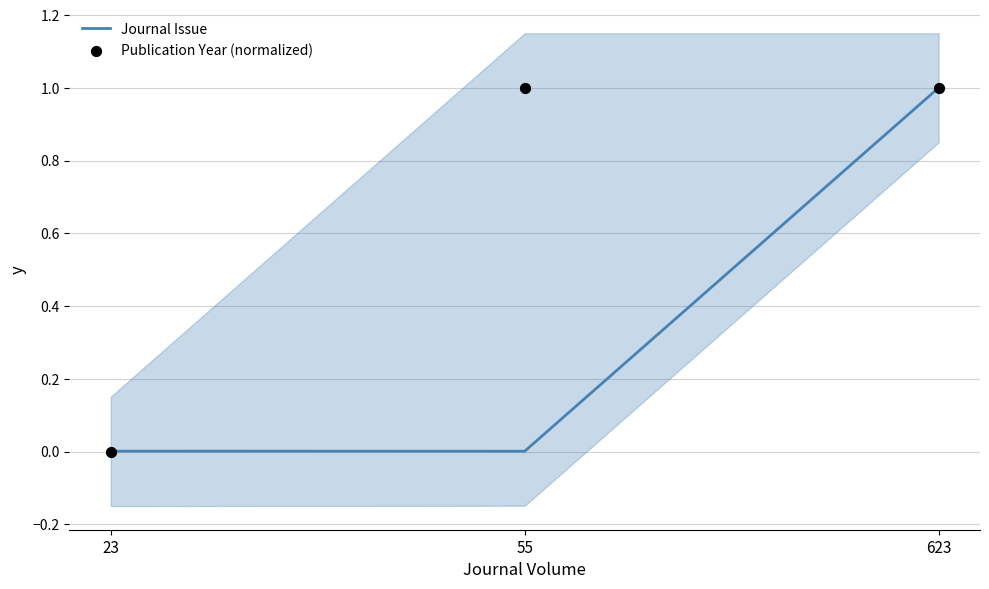

At how many categories does at least one series exceed 0?

3